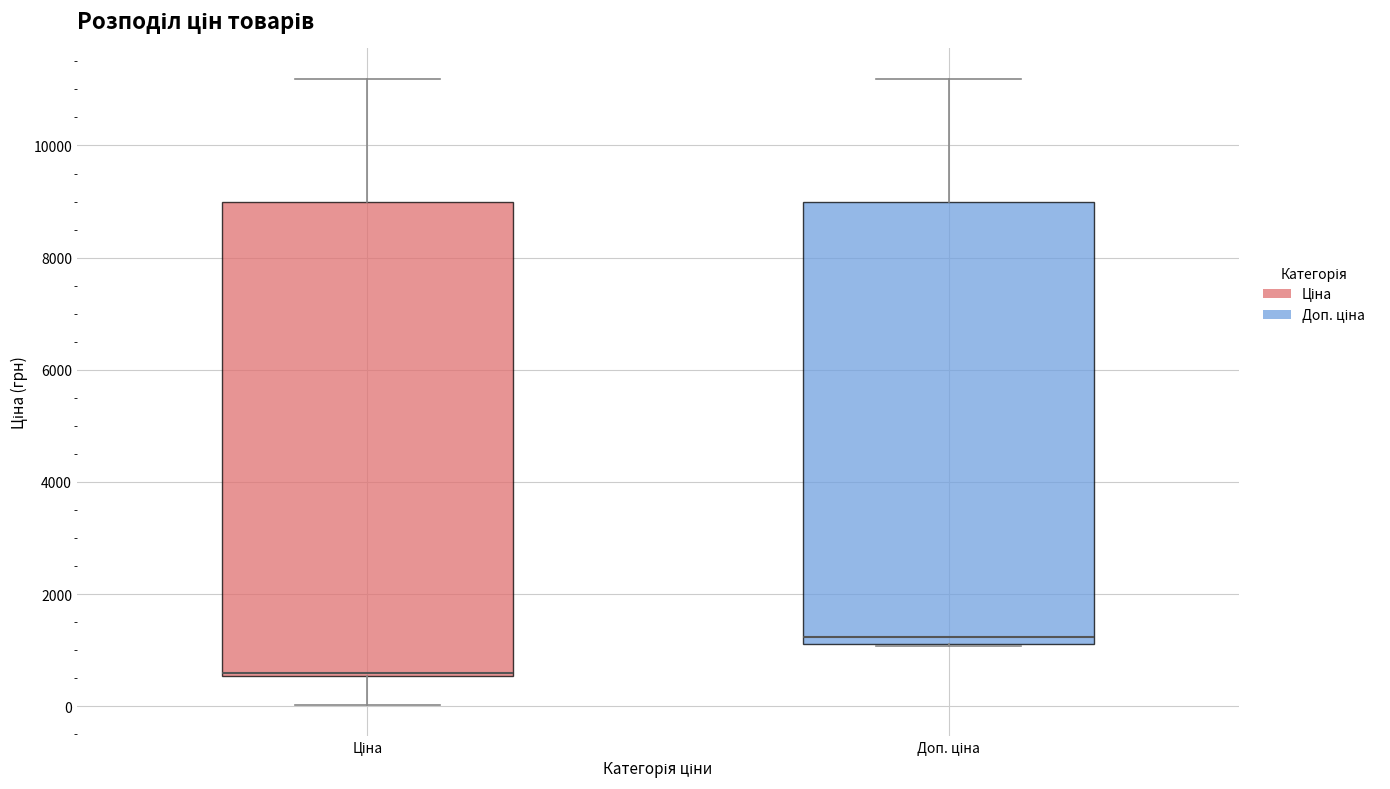

Where does the upper whisker of the box for Доп. ціна end on the y-axis? The values are not printed on the chart, so give them approximately, as read against the axis.

11200